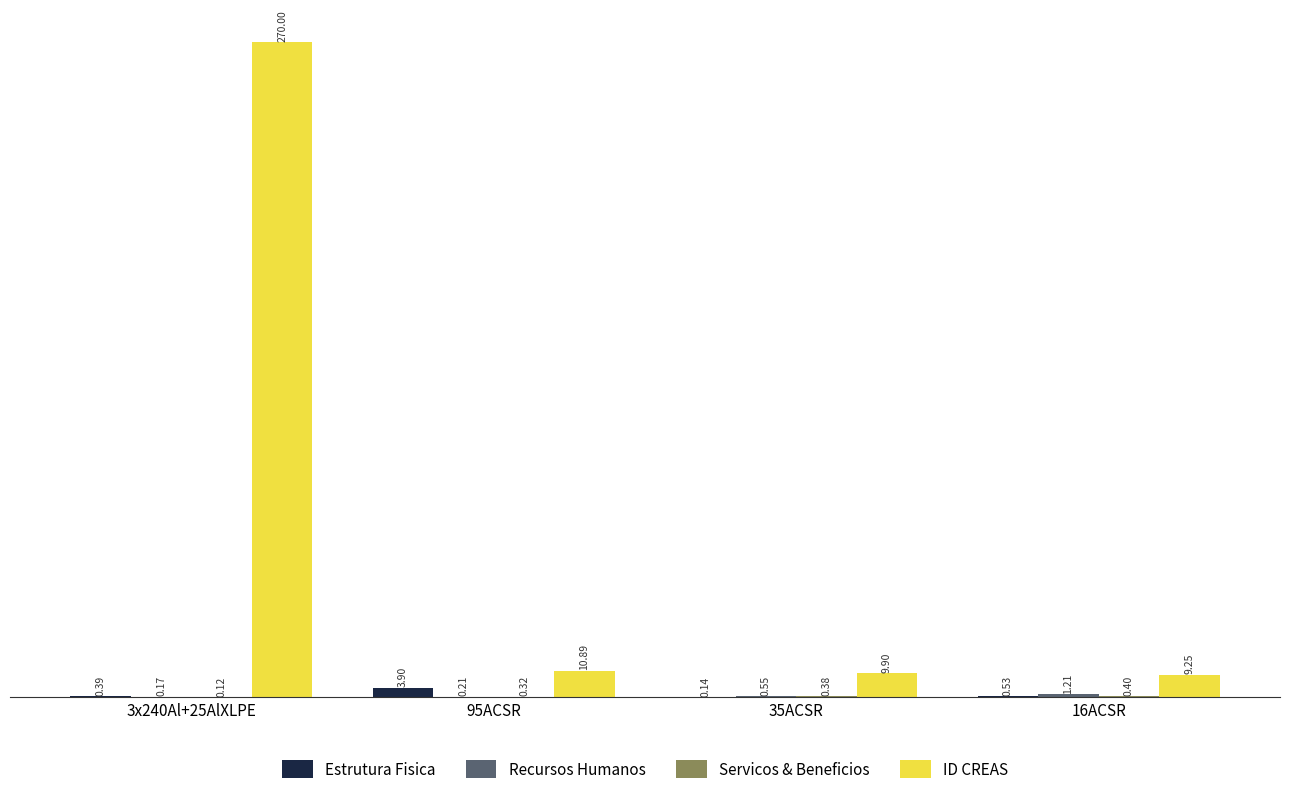

Which series changed the most between 3x240Al+25AlXLPE and 16ACSR?

ID CREAS